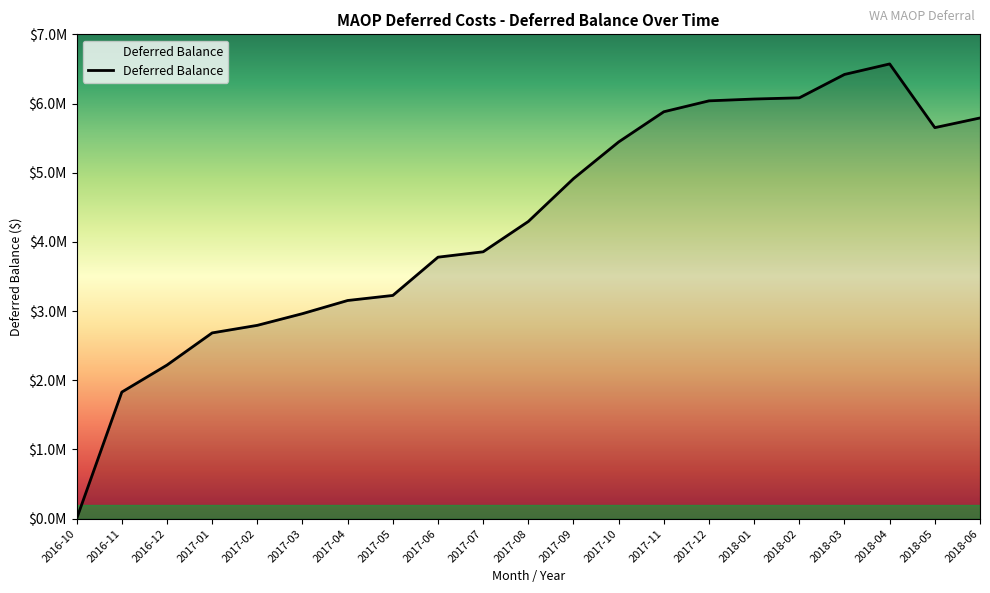

How many interior local valleys (lower than both neighbors) does the data have?

1